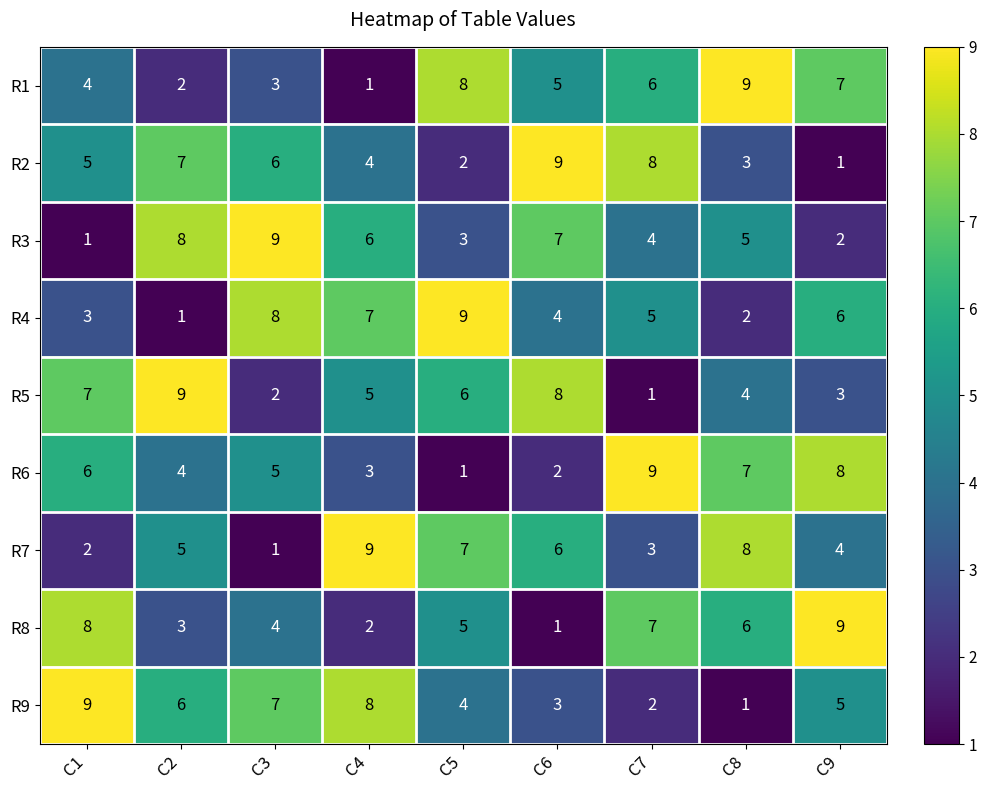

Count the R7 values in the range 3 to 7.

5